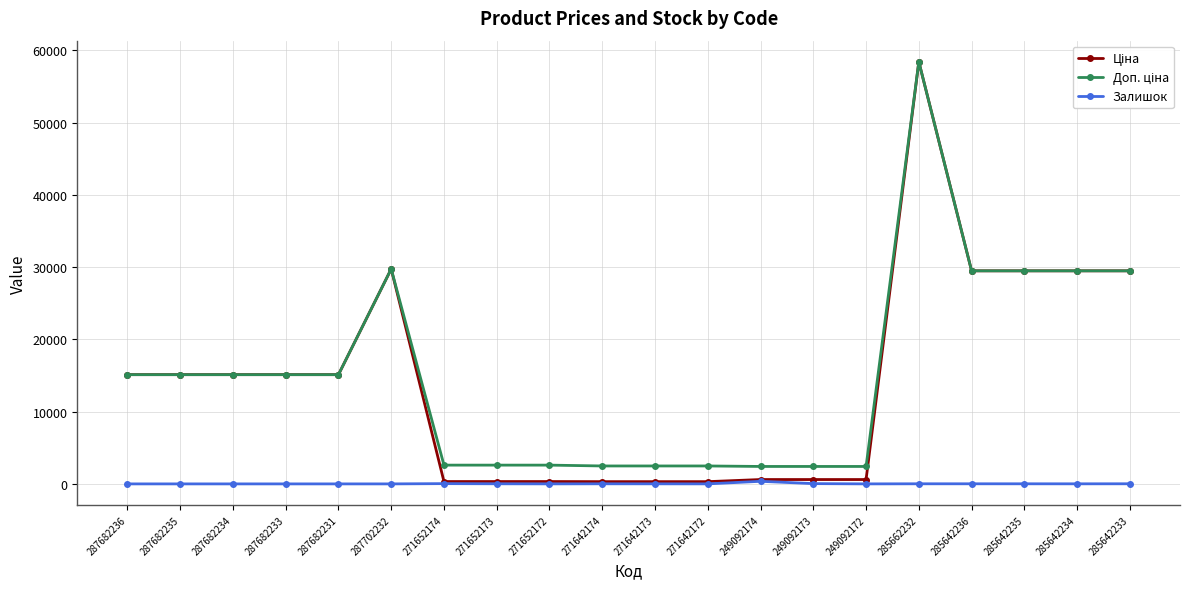

Where does the Залишок series first go above 10?

271652174